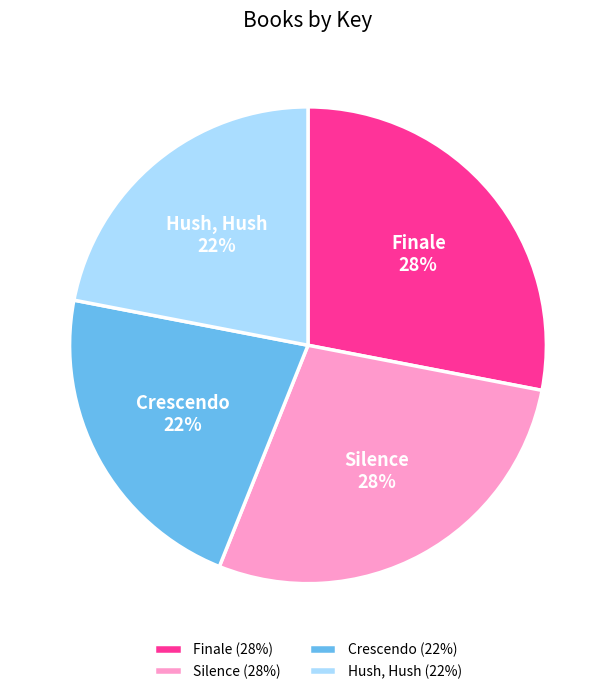

To the nearest percent, what is the difference between the largest and smallest slice percentages?

6%